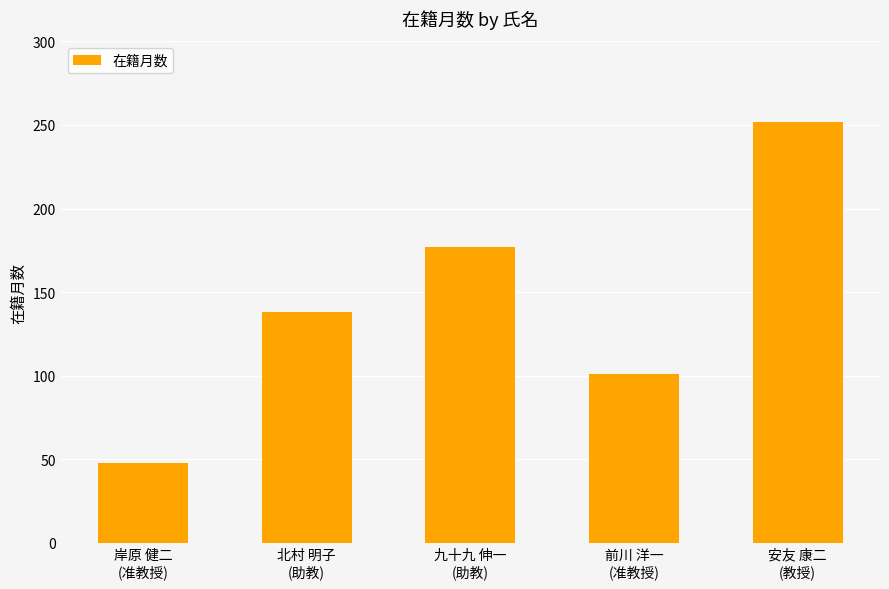

What is the change in value from 北村 明子
(助教) to 前川 洋一
(准教授)?

-37